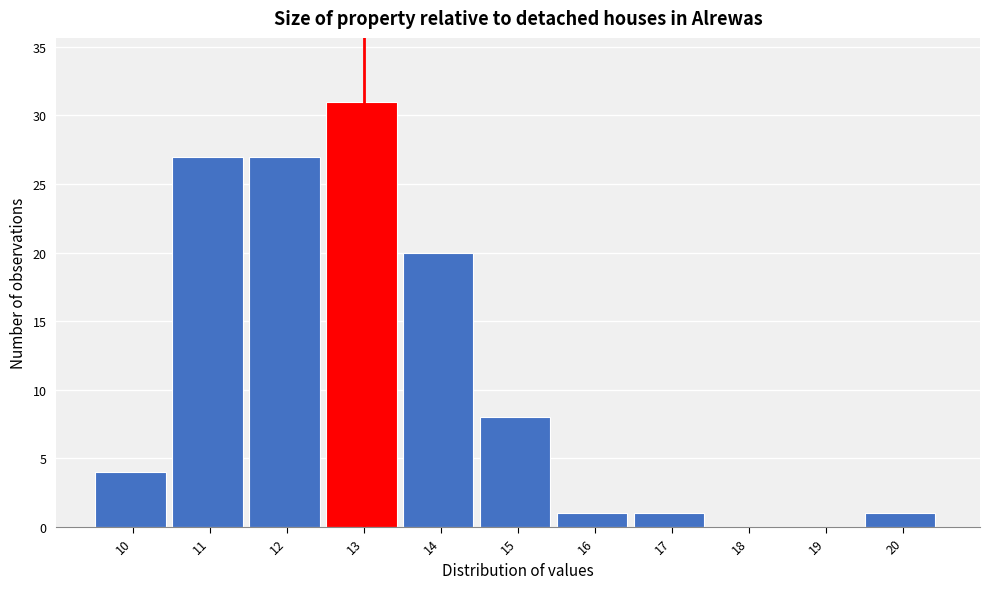

Reading left to right, extract all data points from this chart.

10=4	11=27	12=27	13=31	14=20	15=8	16=1	17=1	18=0	19=0	20=1